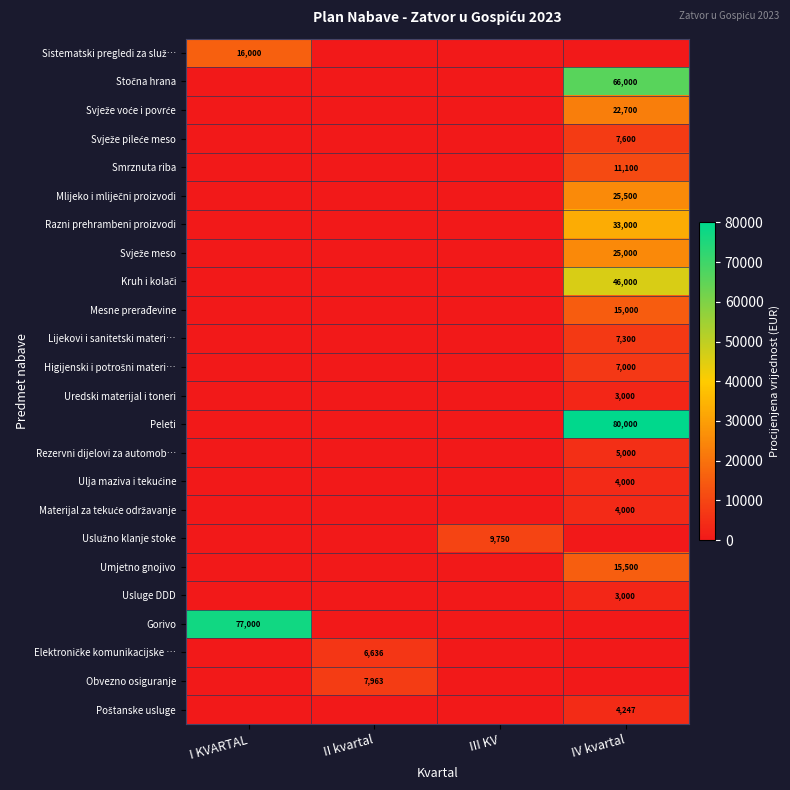

The Peleti series shows 131974 at IV kvartal. True or false?

False